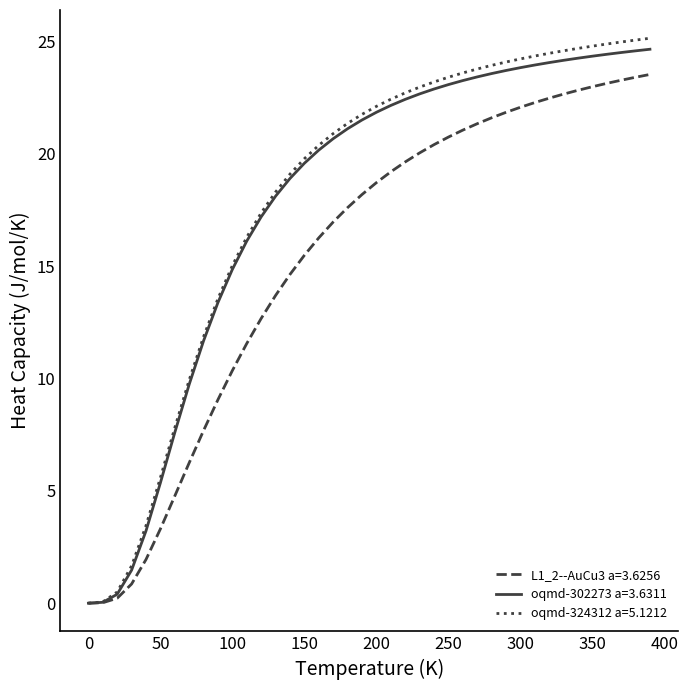

What is the maximum value shown in the chart?

25.1